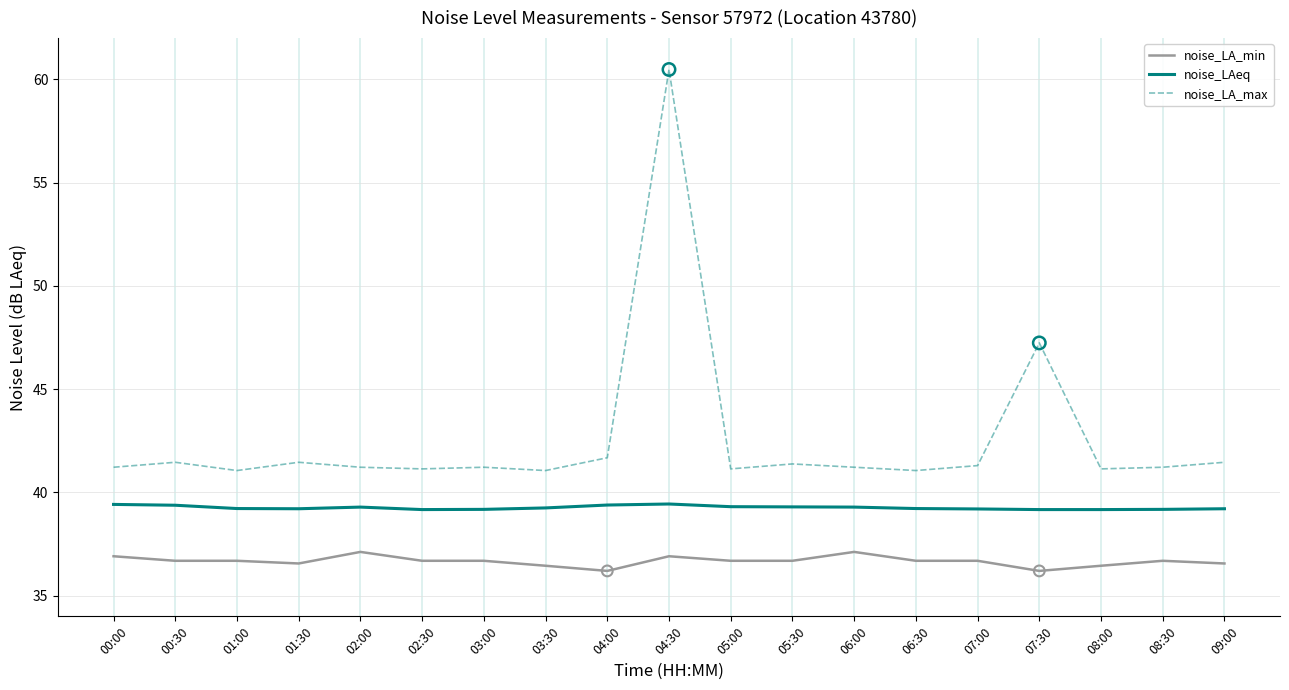

Which series changed the most between 01:00 and 07:30?

noise_LA_max